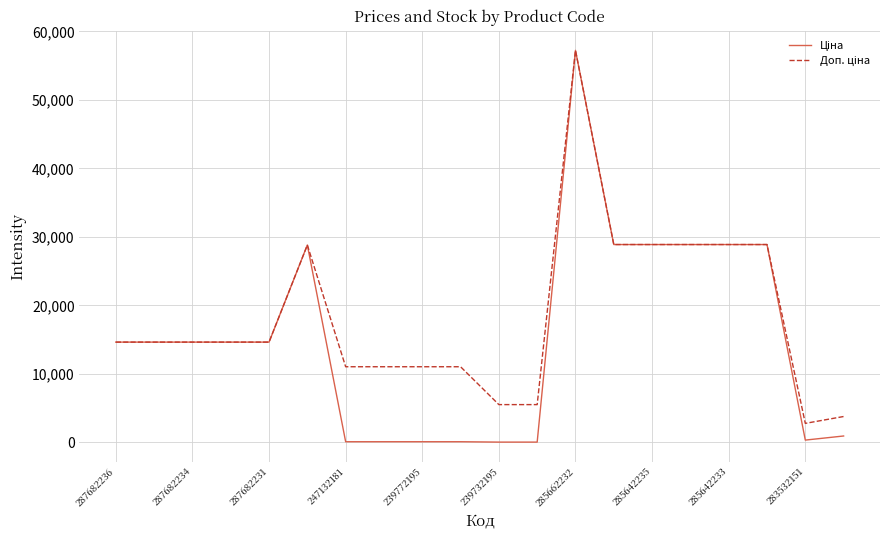

What is the maximum value shown in the chart?

57235.5